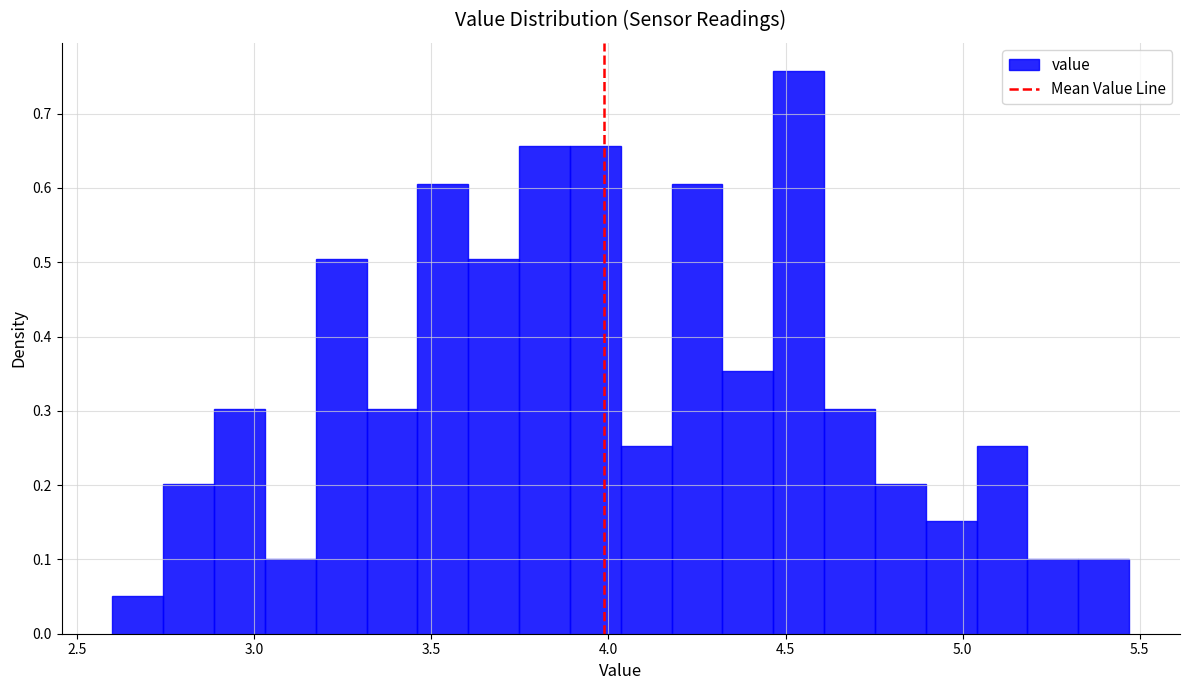

Around what value on the x-axis is the tallest bar? Give the approximate position of its centre, as read against the axis.

4.55